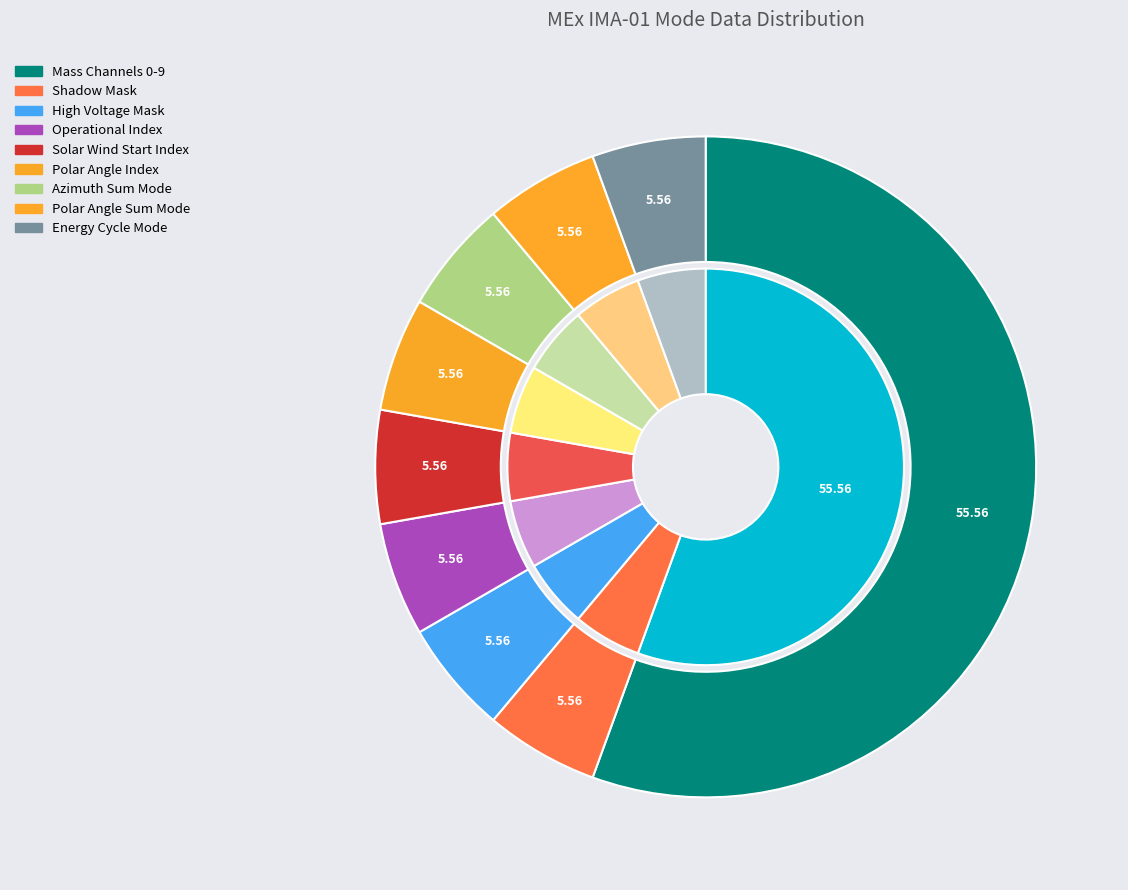

True or false: Mass Channel 2 accounts for 0% of the total.

True